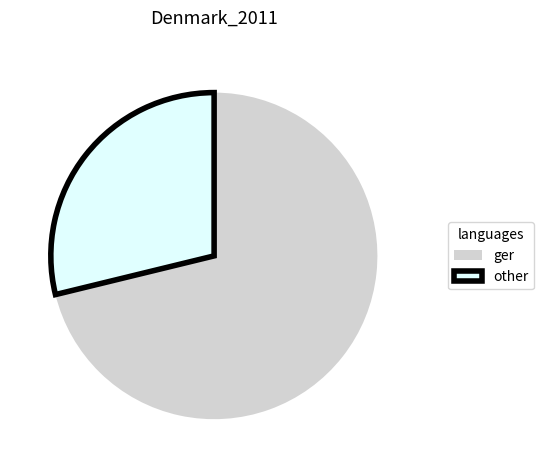

Which category has the smallest portion of the pie?

other